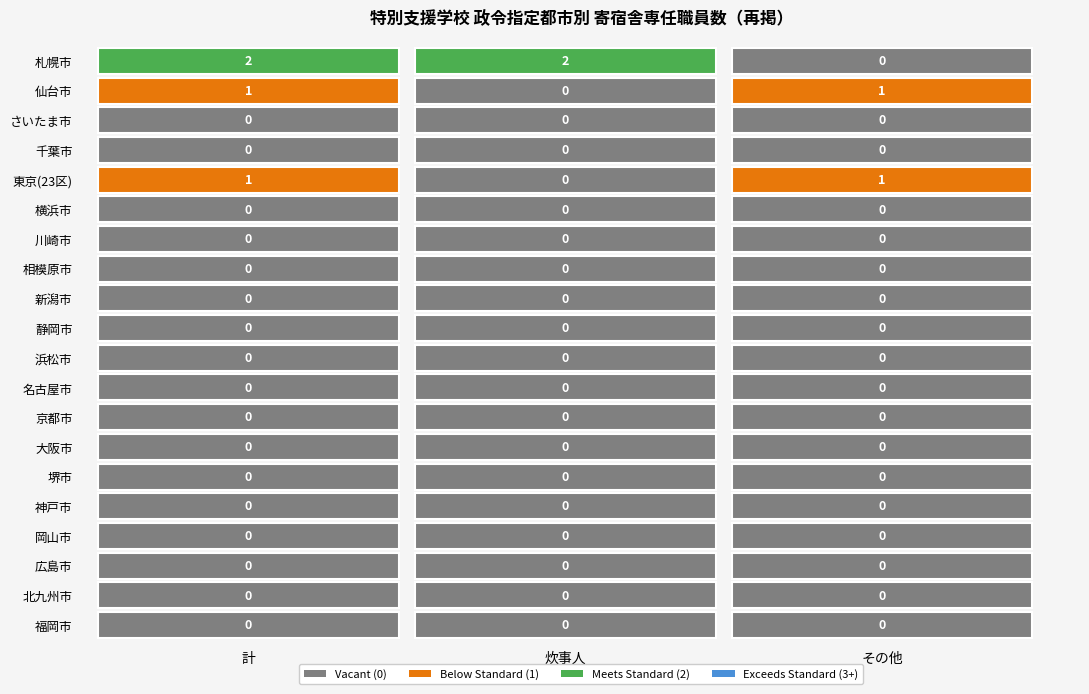

What is the maximum value shown in the chart?

2